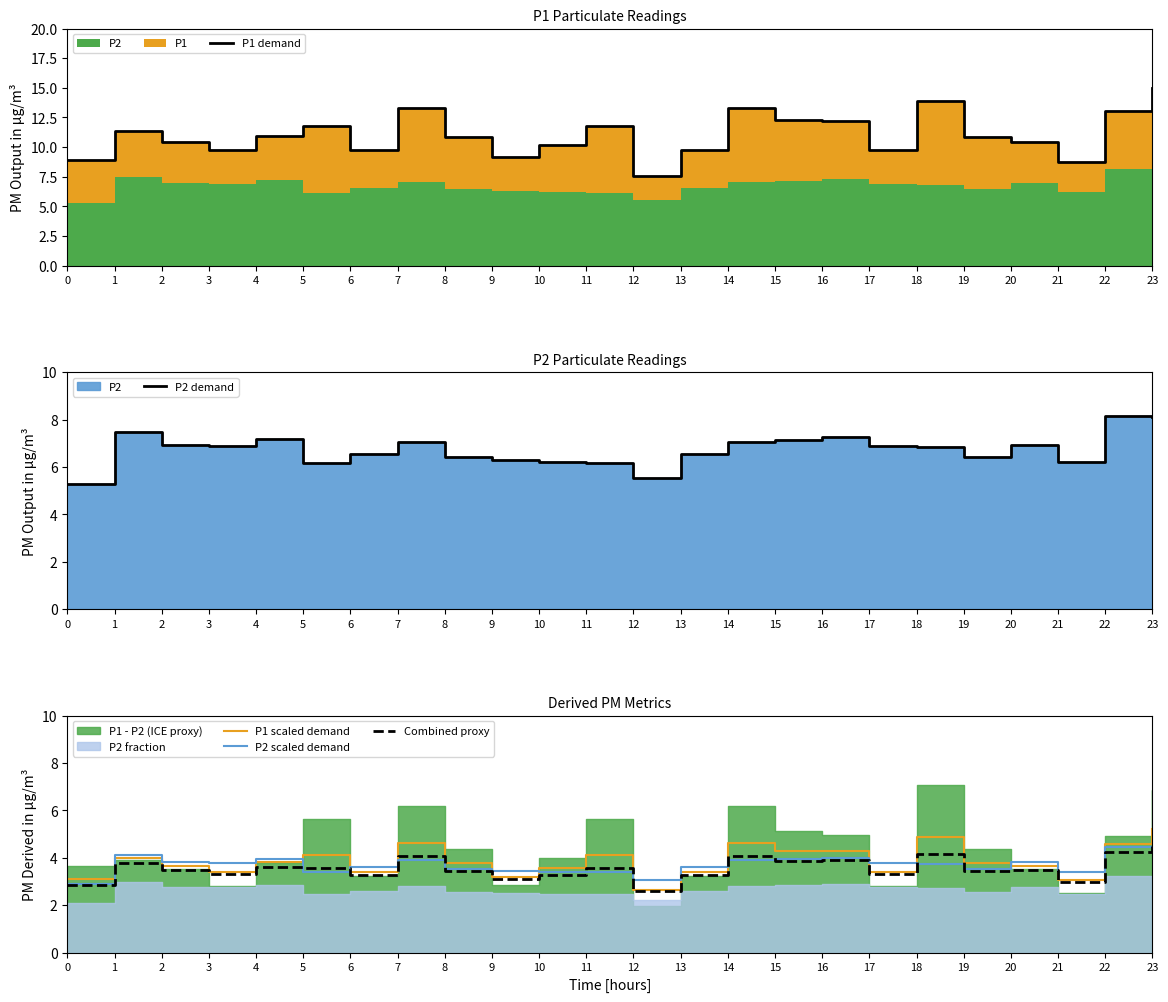

What is the sum of the Combined proxy values at 12 and 11?

6.2